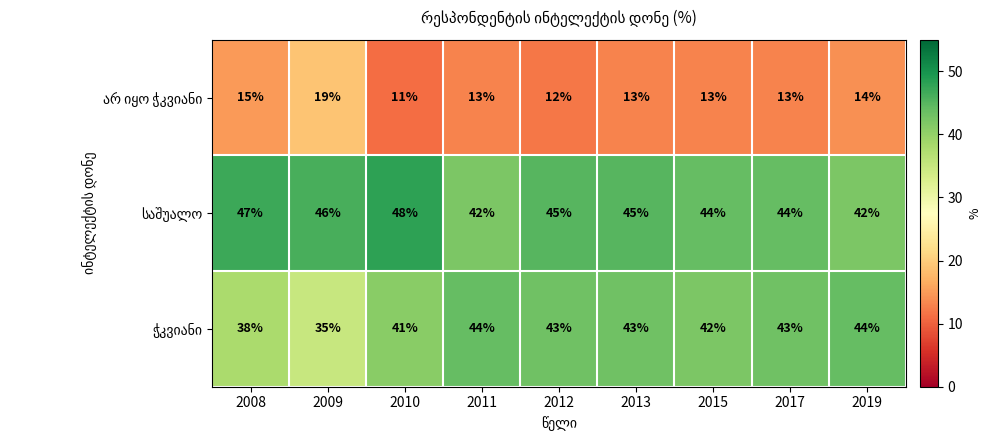

What is the smallest value displayed?

11